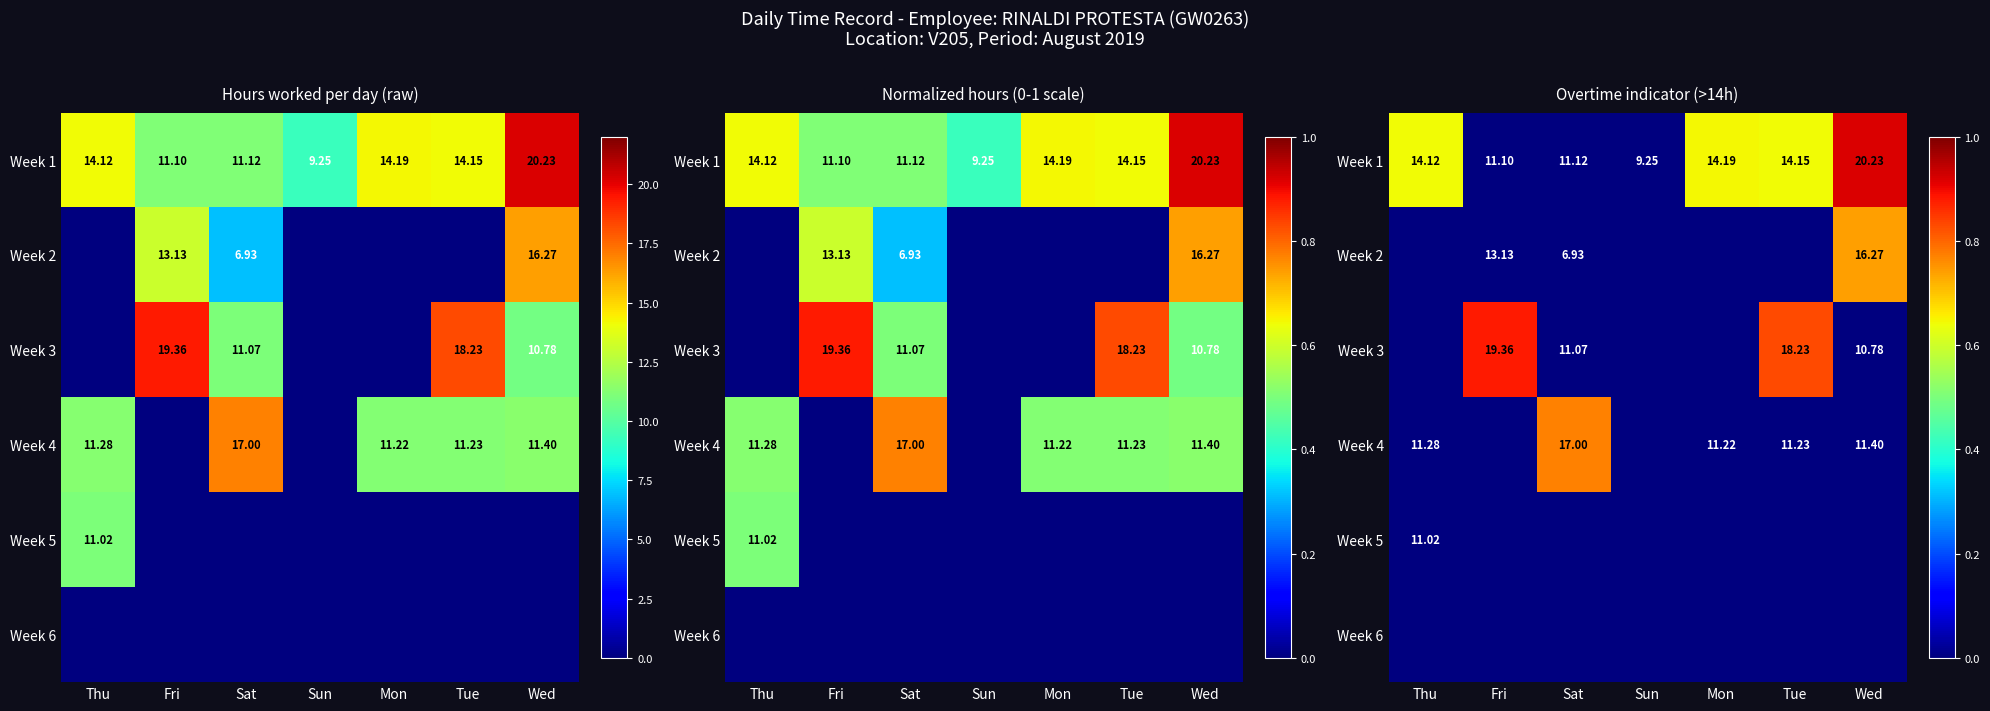

What is the spread (max minus min) of values at Sat?

0.8